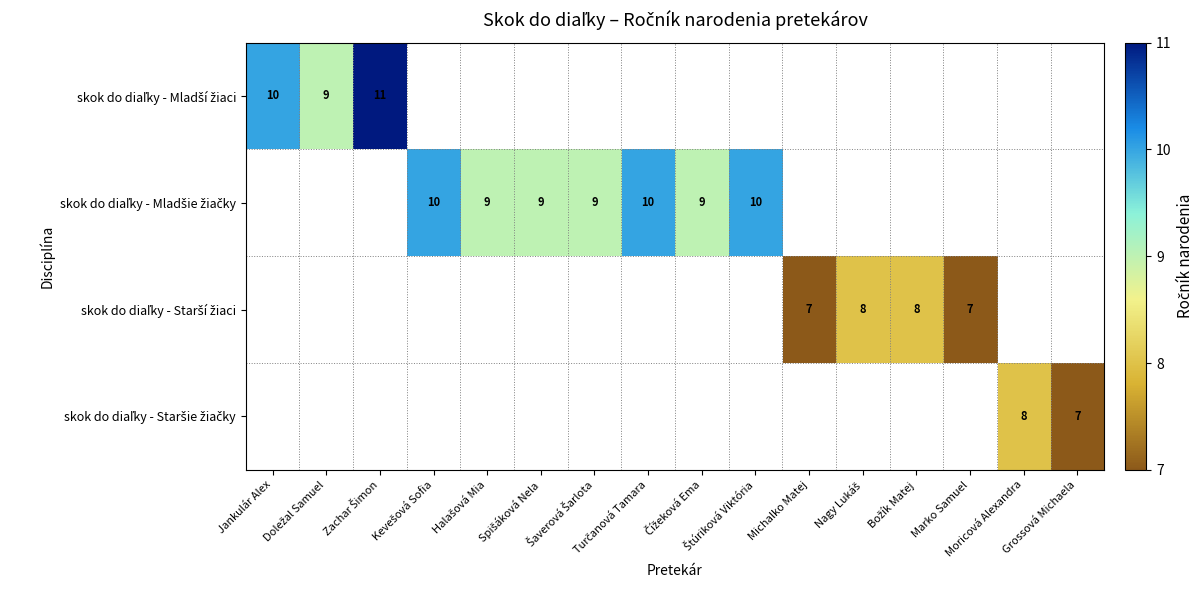

Which series has the widest spread of values?

skok do diaľky - Mladší žiaci